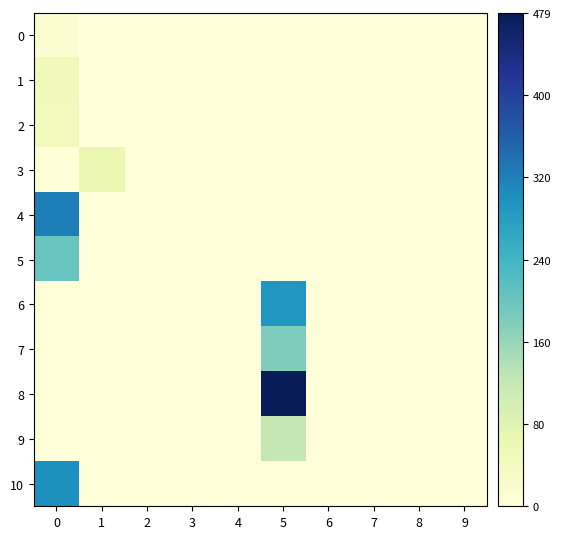

What is the difference between the highest and lowest values at 0?

250.6